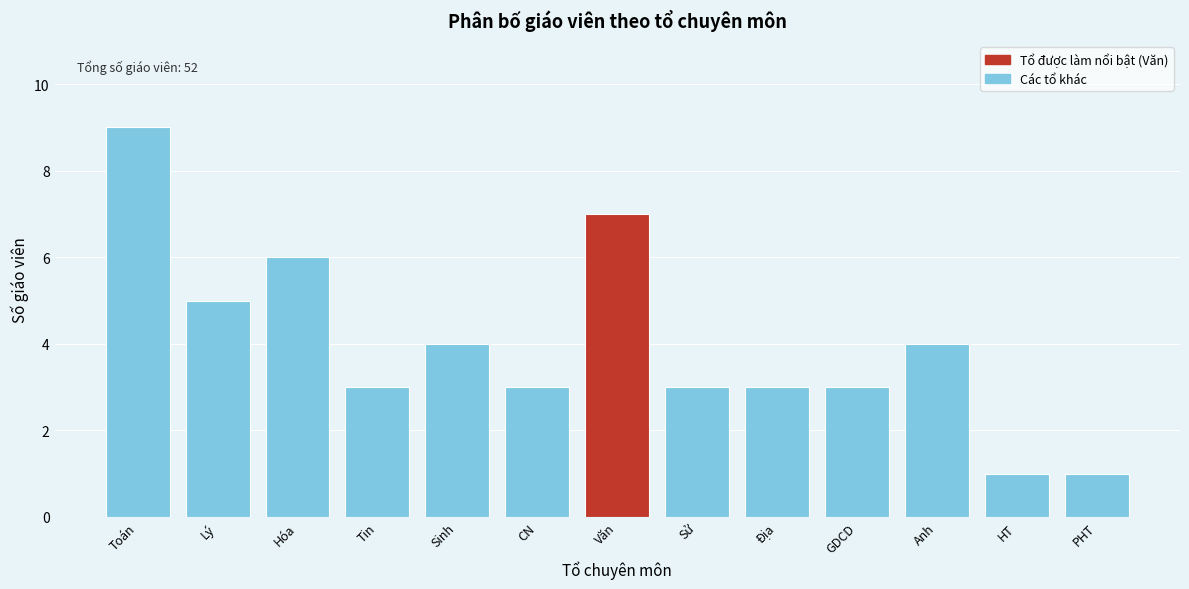

Reading left to right, what are all the values shown in this chart?

9	5	6	3	4	3	7	3	3	3	4	1	1